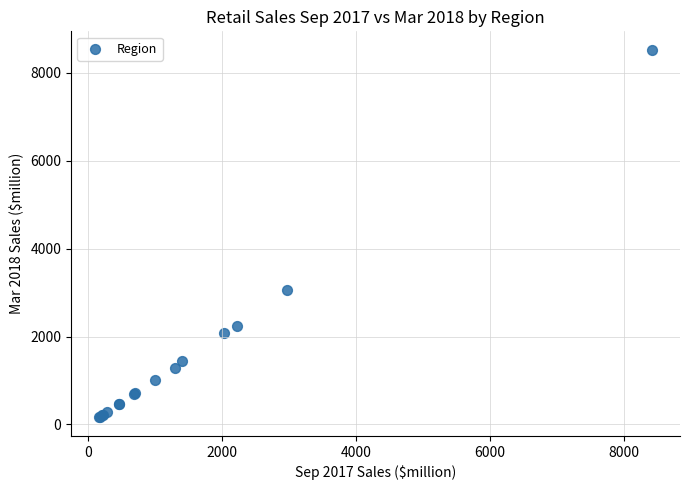

What Y value in the scatter plot is closest to 4341?

3057.1